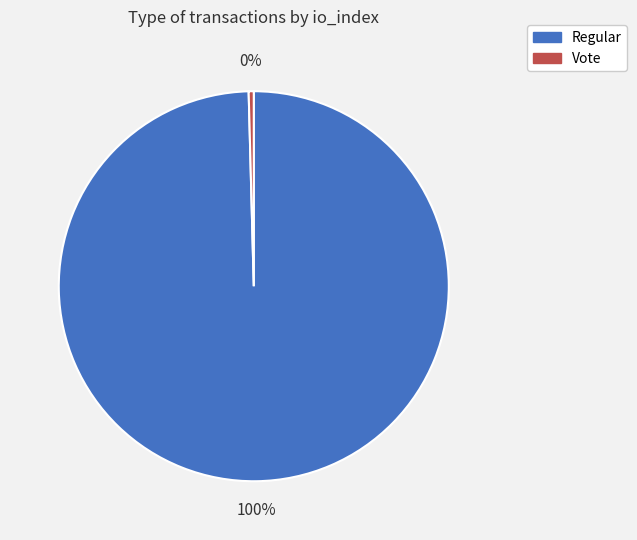

Do Regular and Vote together represent more than half of the pie?

Yes